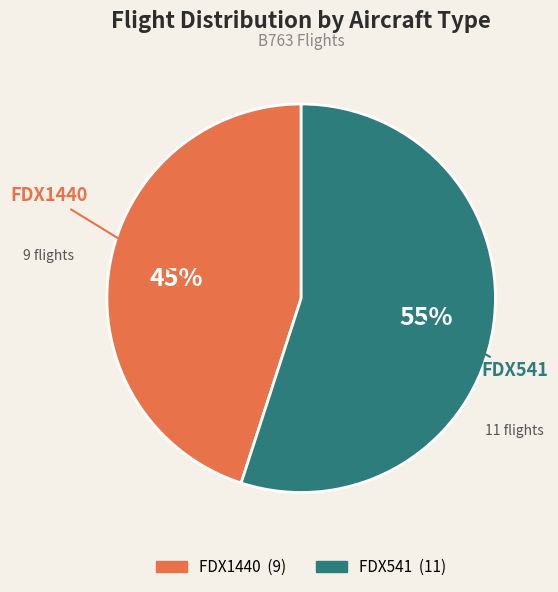

Combined, do FDX1440 and FDX541 account for over 50%?

Yes